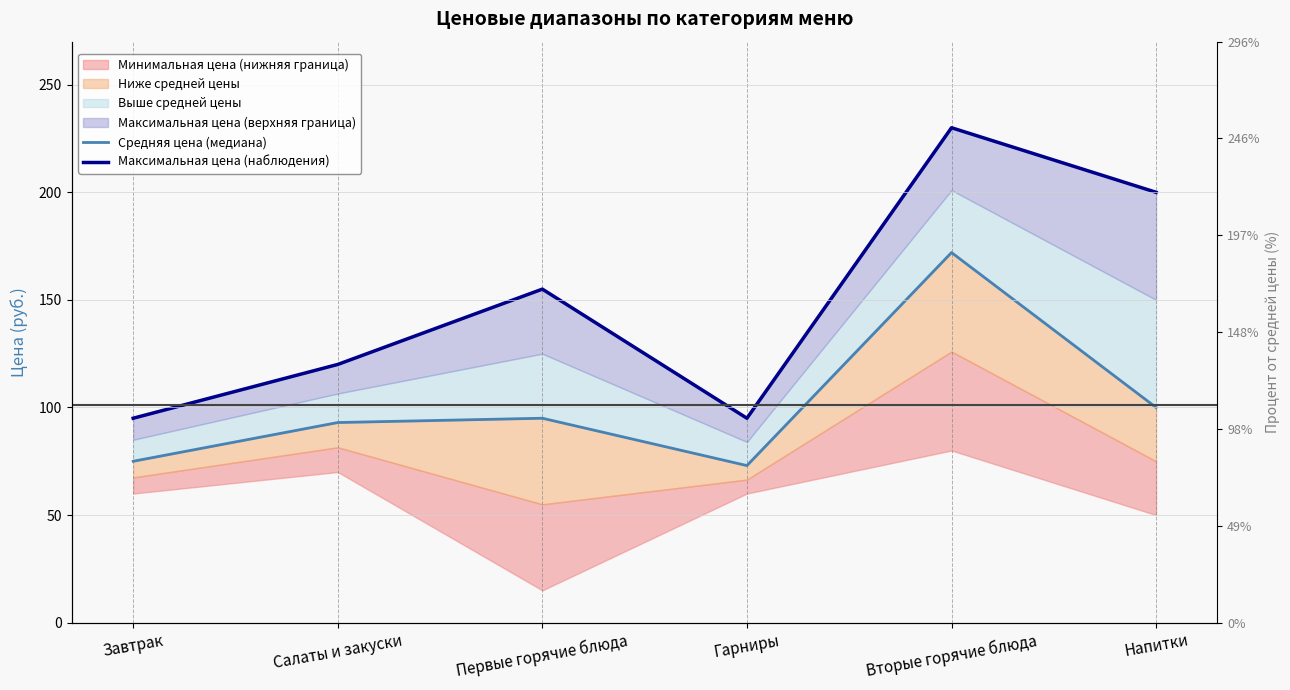

At which category is the sum across all series the highest?

Вторые горячие блюда